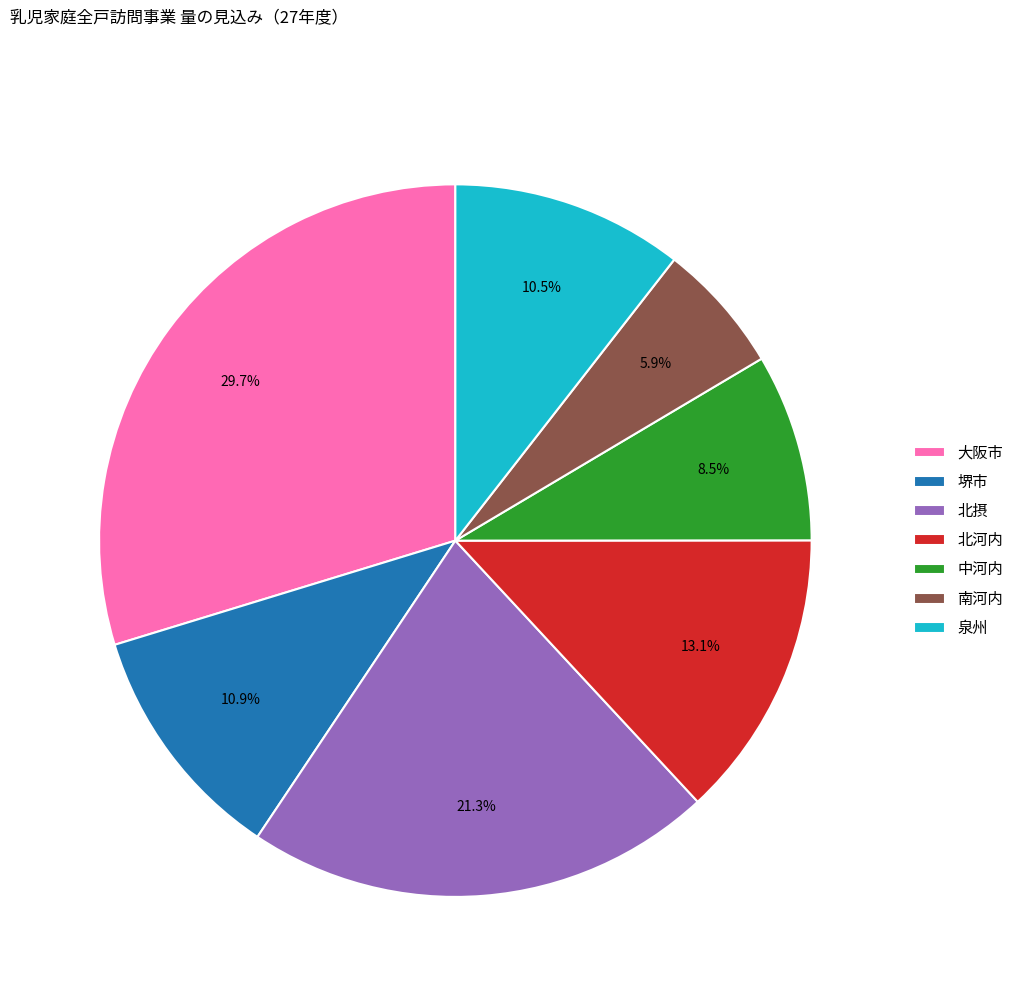

What is the smallest slice in the pie chart?

南河内